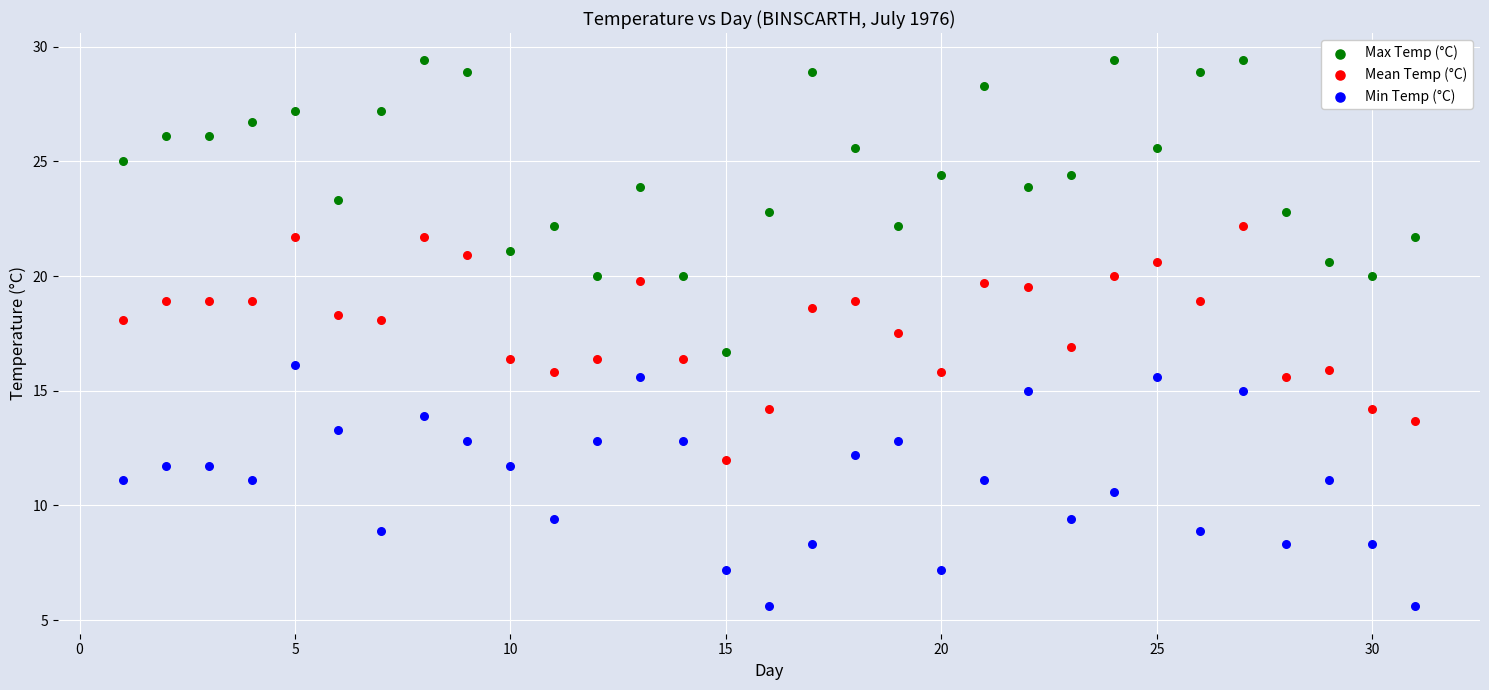

Which series has the widest spread of Y values?

Max Temp (°C)